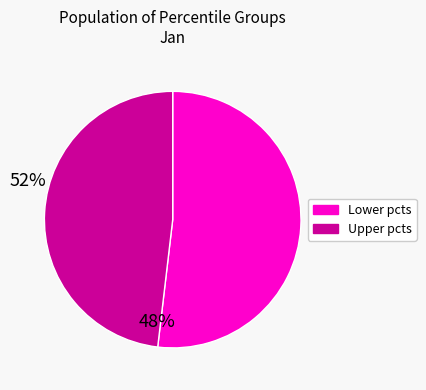

Is there any slice that represents more than half of the pie?

Yes